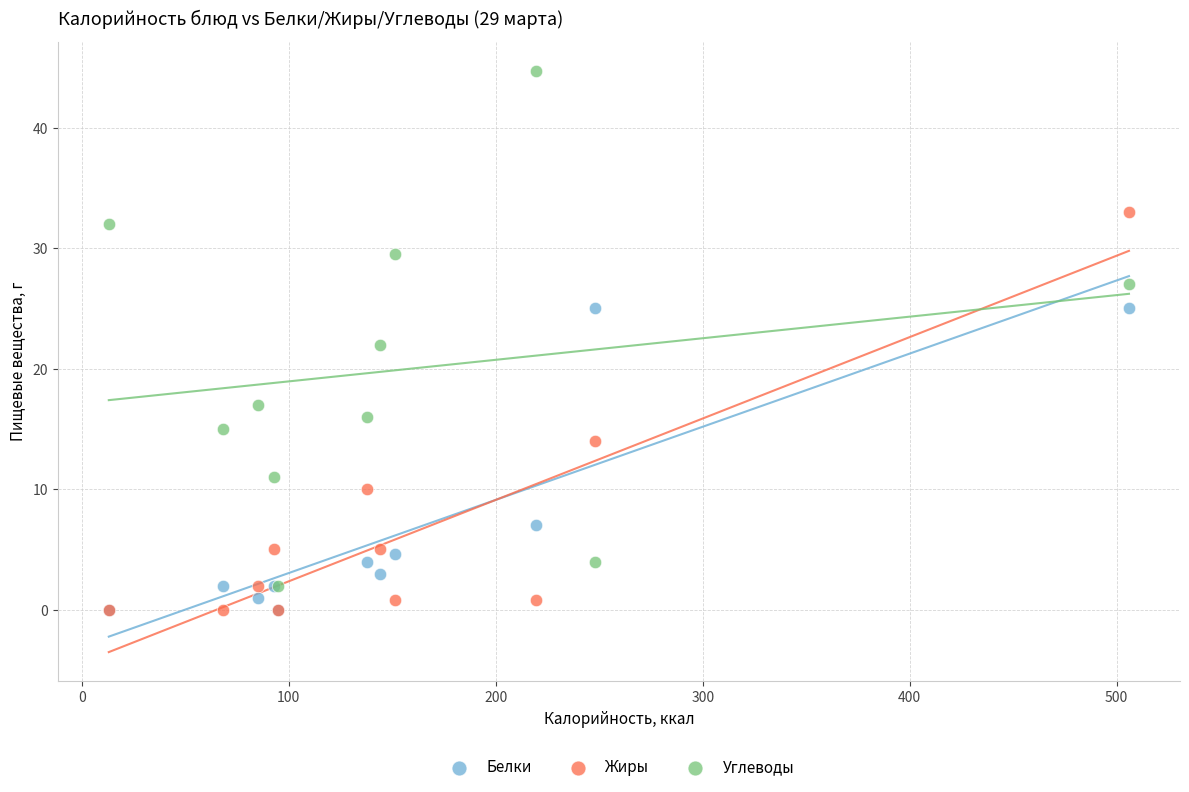

In the Белки series, what Y value is closest to 12?

7.0